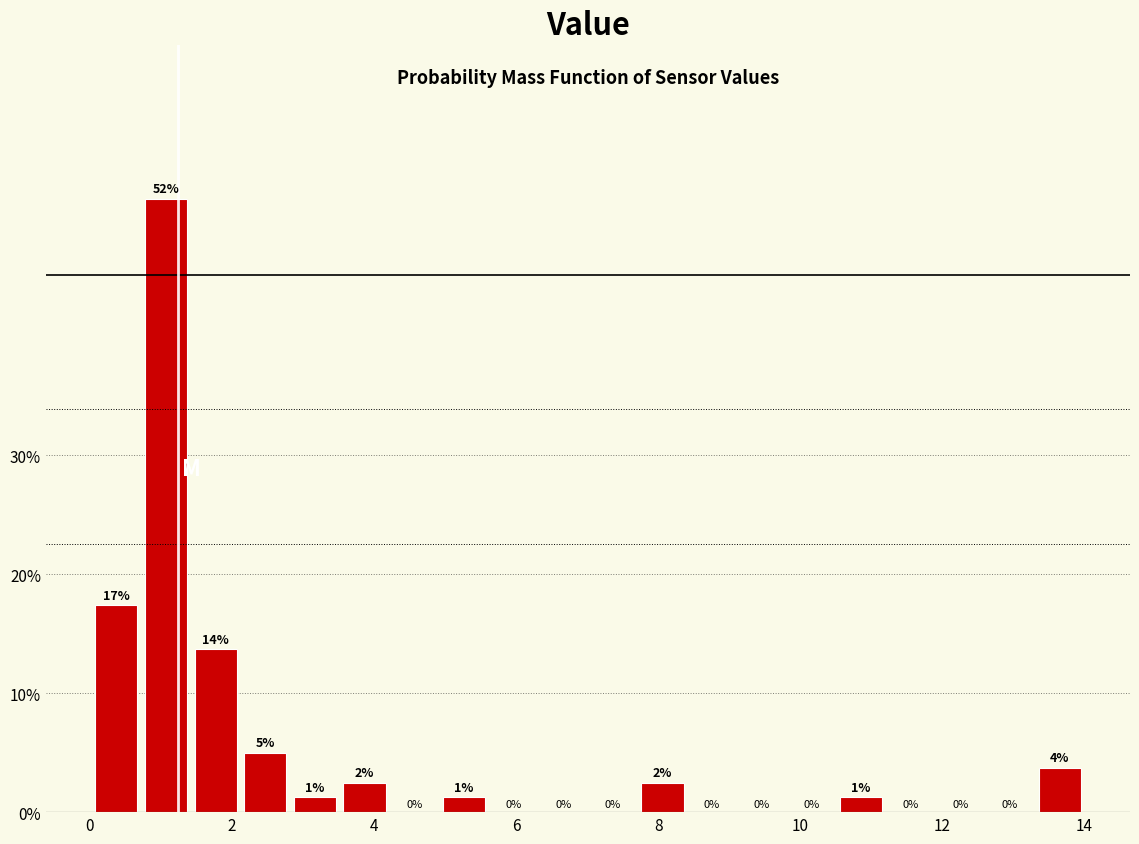

Read against the x-axis, roughly where is the centre of the tallest bar?

1.0